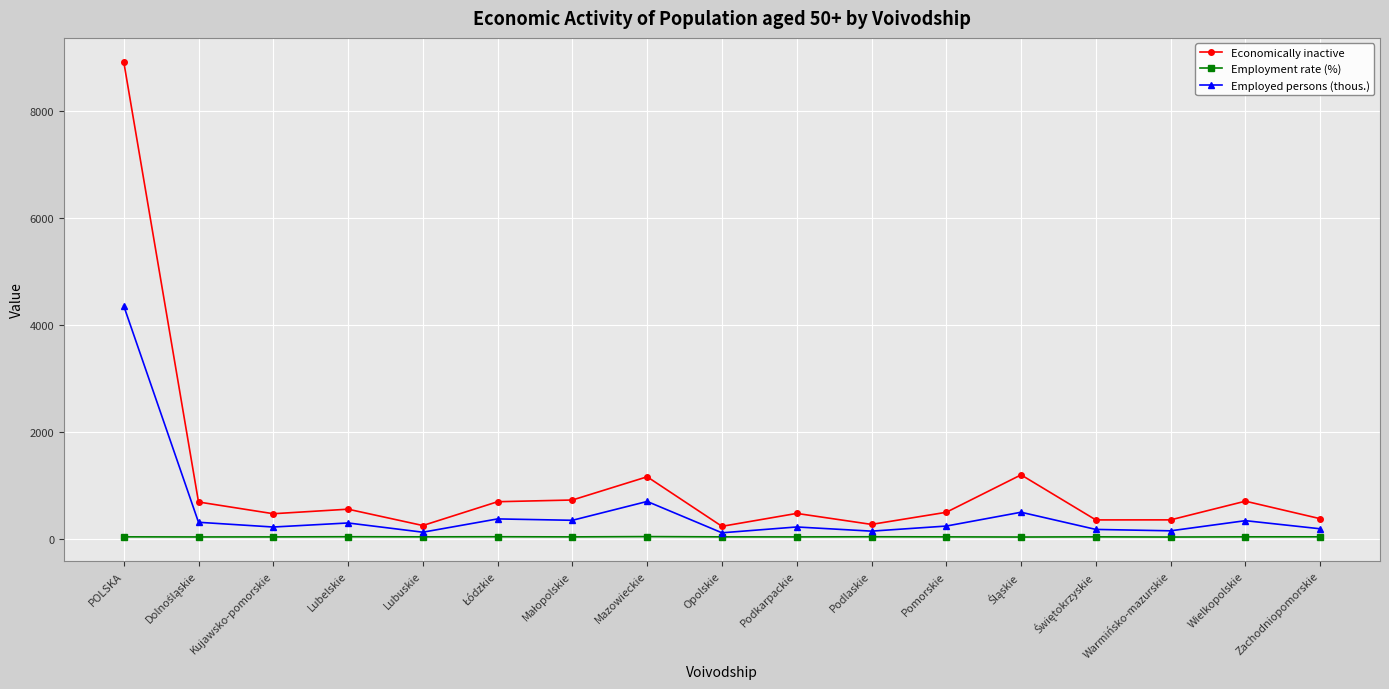

True or false: Employment rate (%) has a value of 31.6 at Opolskie.

True